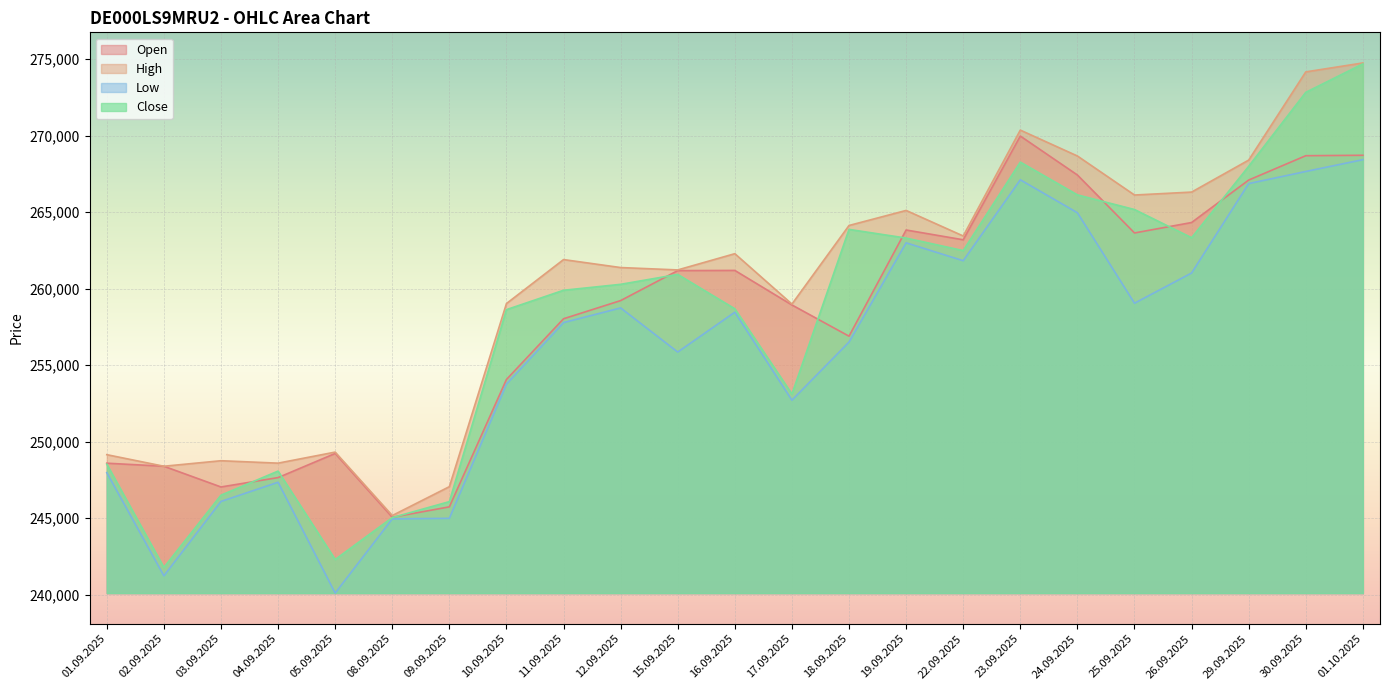

Reading right to left, list all the values displayed in this chart.

Open: 01.10.2025=268714	30.09.2025=268685	29.09.2025=267095	26.09.2025=264321	25.09.2025=263639	24.09.2025=267425	23.09.2025=269969	22.09.2025=263193	19.09.2025=263832	18.09.2025=256896	17.09.2025=258935	16.09.2025=261191	15.09.2025=261179	12.09.2025=259221	11.09.2025=258034	10.09.2025=254067	09.09.2025=245746	08.09.2025=245066	05.09.2025=249234	04.09.2025=247658	03.09.2025=247045	02.09.2025=248399	01.09.2025=248598
High: 01.10.2025=274745	30.09.2025=274161	29.09.2025=268399	26.09.2025=266309	25.09.2025=266117	24.09.2025=268667	23.09.2025=270358	22.09.2025=263441	19.09.2025=265110	18.09.2025=264127	17.09.2025=258993	16.09.2025=262285	15.09.2025=261224	12.09.2025=261379	11.09.2025=261900	10.09.2025=259027	09.09.2025=247064	08.09.2025=245179	05.09.2025=249323	04.09.2025=248601	03.09.2025=248759	02.09.2025=248399	01.09.2025=249155
Low: 01.10.2025=268427	30.09.2025=267656	29.09.2025=266864	26.09.2025=261023	25.09.2025=259050	24.09.2025=264959	23.09.2025=267112	22.09.2025=261826	19.09.2025=262994	18.09.2025=256514	17.09.2025=252713	16.09.2025=258462	15.09.2025=255860	12.09.2025=258741	11.09.2025=257784	10.09.2025=253767	09.09.2025=244997	08.09.2025=244960	05.09.2025=240113	04.09.2025=247353	03.09.2025=246099	02.09.2025=241241	01.09.2025=247981
Close: 01.10.2025=274684	30.09.2025=272825	29.09.2025=267994	26.09.2025=263329	25.09.2025=265169	24.09.2025=266127	23.09.2025=268267	22.09.2025=262486	19.09.2025=263305	18.09.2025=263871	17.09.2025=253116	16.09.2025=258685	15.09.2025=260930	12.09.2025=260283	11.09.2025=259895	10.09.2025=258629	09.09.2025=246087	08.09.2025=245044	05.09.2025=242308	04.09.2025=248083	03.09.2025=246509	02.09.2025=241788	01.09.2025=248535